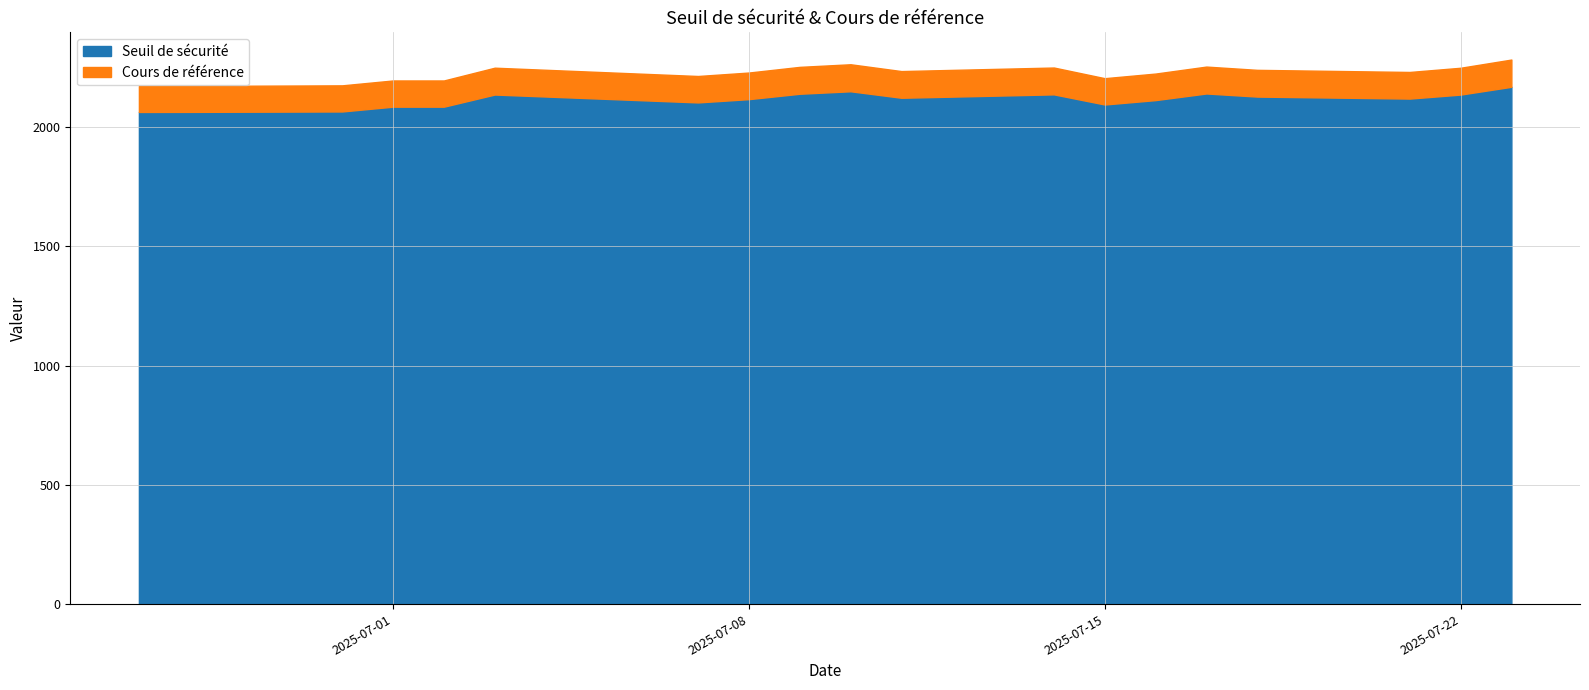

What is the lowest value of the Seuil de sécurité series?

2063.5